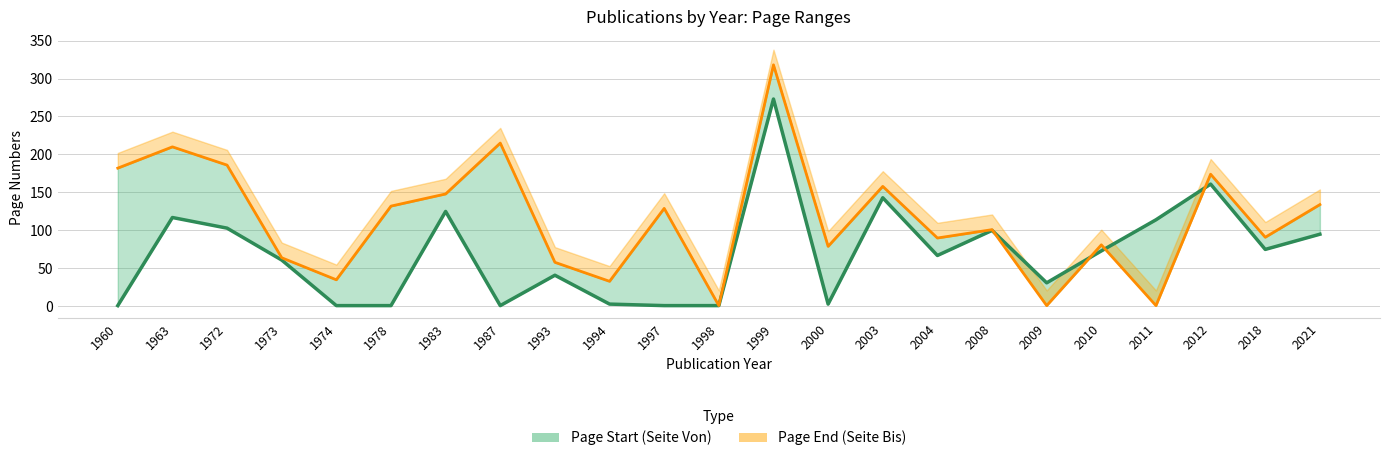

Which series changed the most between 1963 and 2021?

Page End (Seite Bis)